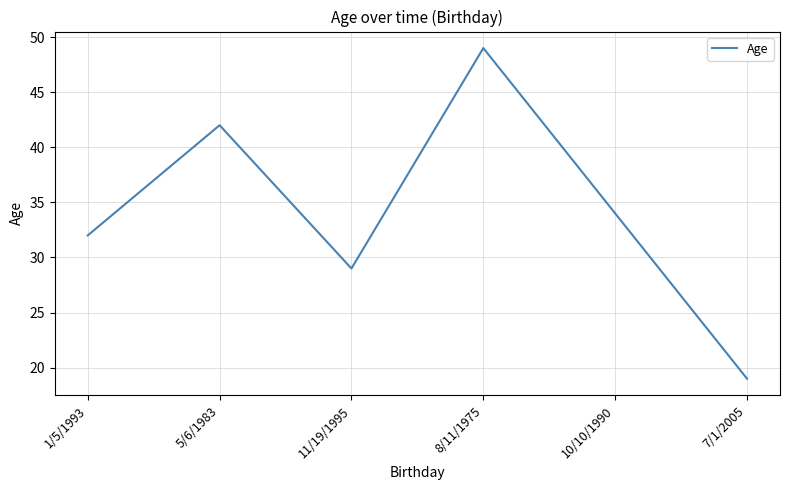

Reading left to right, extract all data points from this chart.

32	42	29	49	34	19